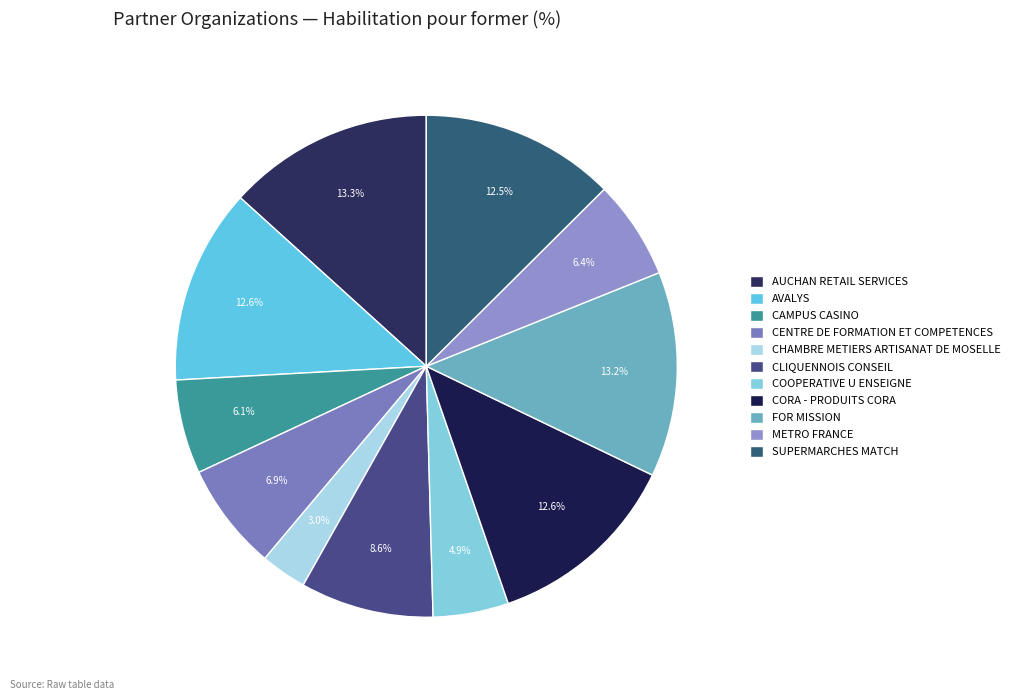

To the nearest percent, what portion does CENTRE DE FORMATION ET COMPETENCES represent?

7%